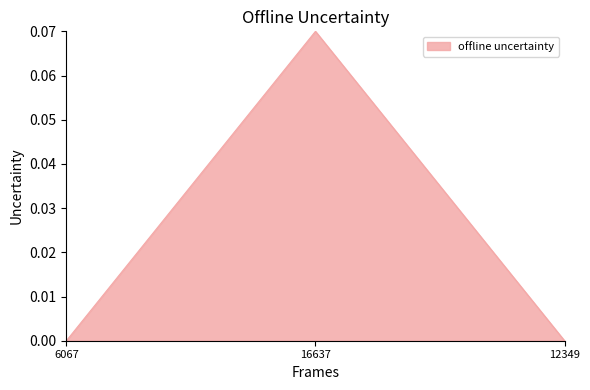

Which has a higher value, 16637 or 12349?

16637